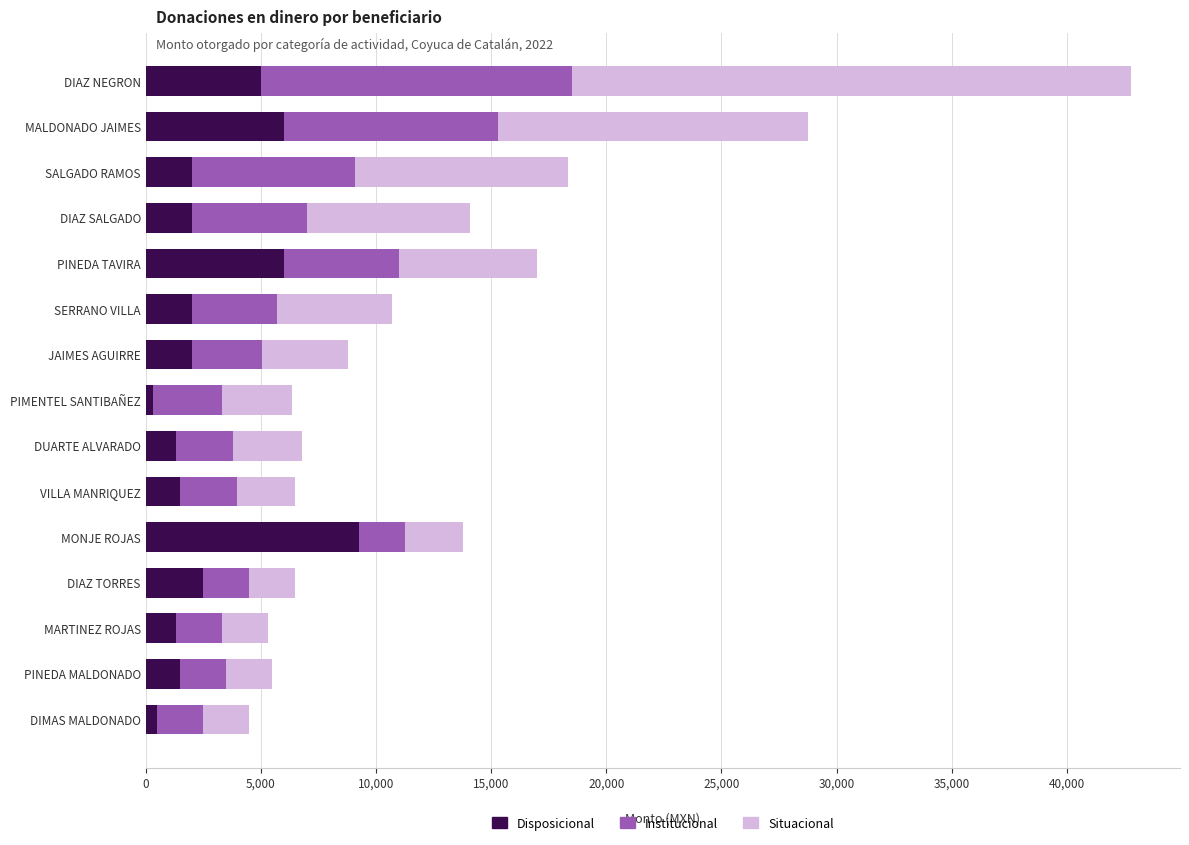

Is it true that Disposicional equals 1300 at DUARTE ALVARADO?

True